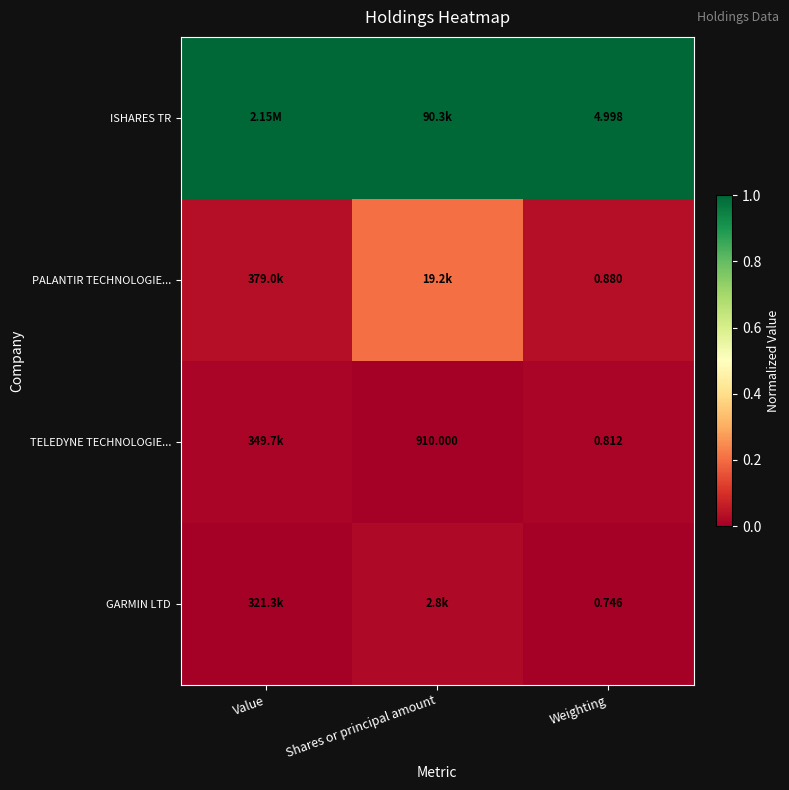

Is the value of PALANTIR TECHNOLOGIE... at Weighting greater than the value of ISHARES TR at Weighting?

No